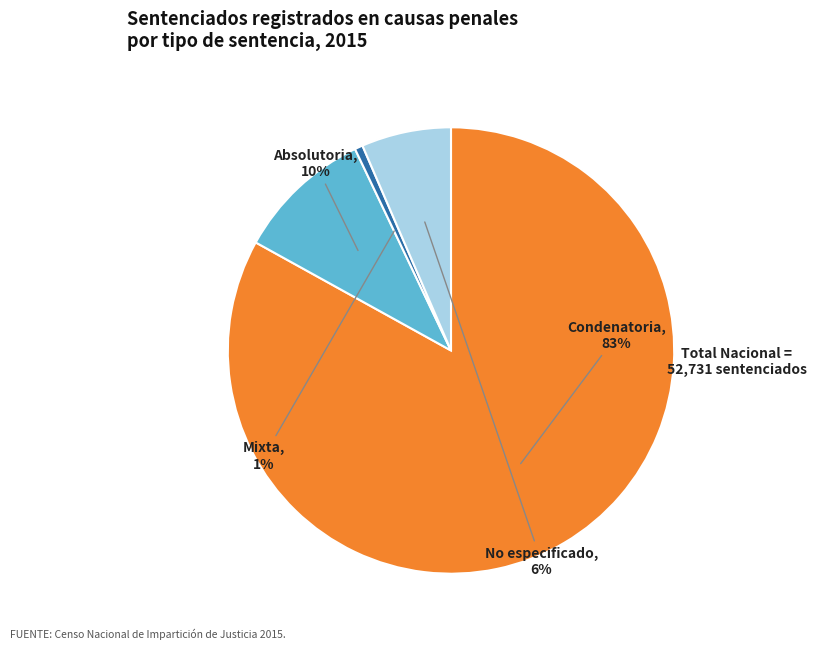

What percentage is the Condenatoria slice, to the nearest percent?

83%